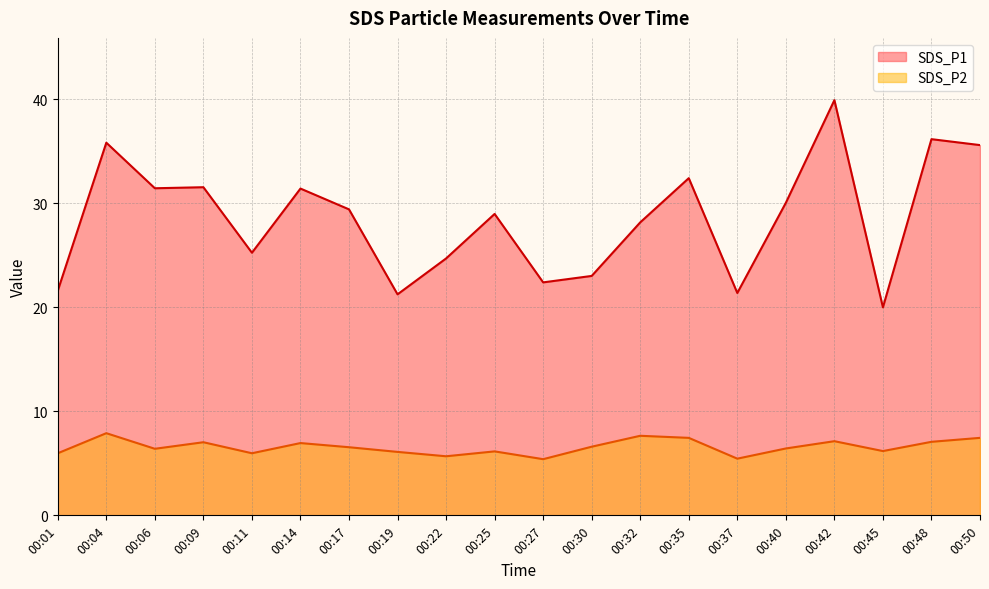

At which category is the sum across all series the highest?

00:42